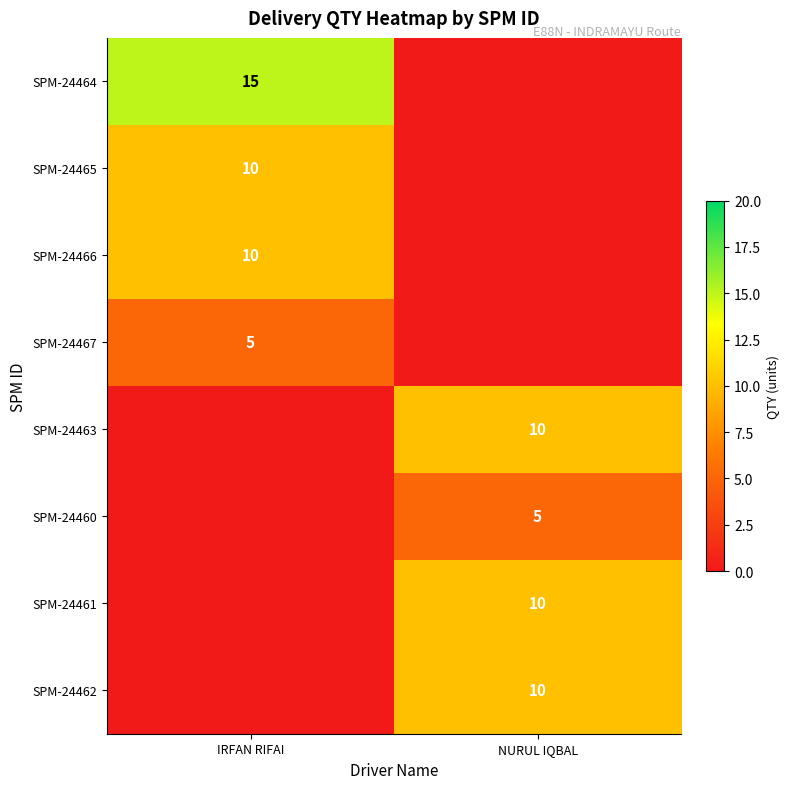

True or false: SPM-24460 has a value of 5 at NURUL IQBAL.

True